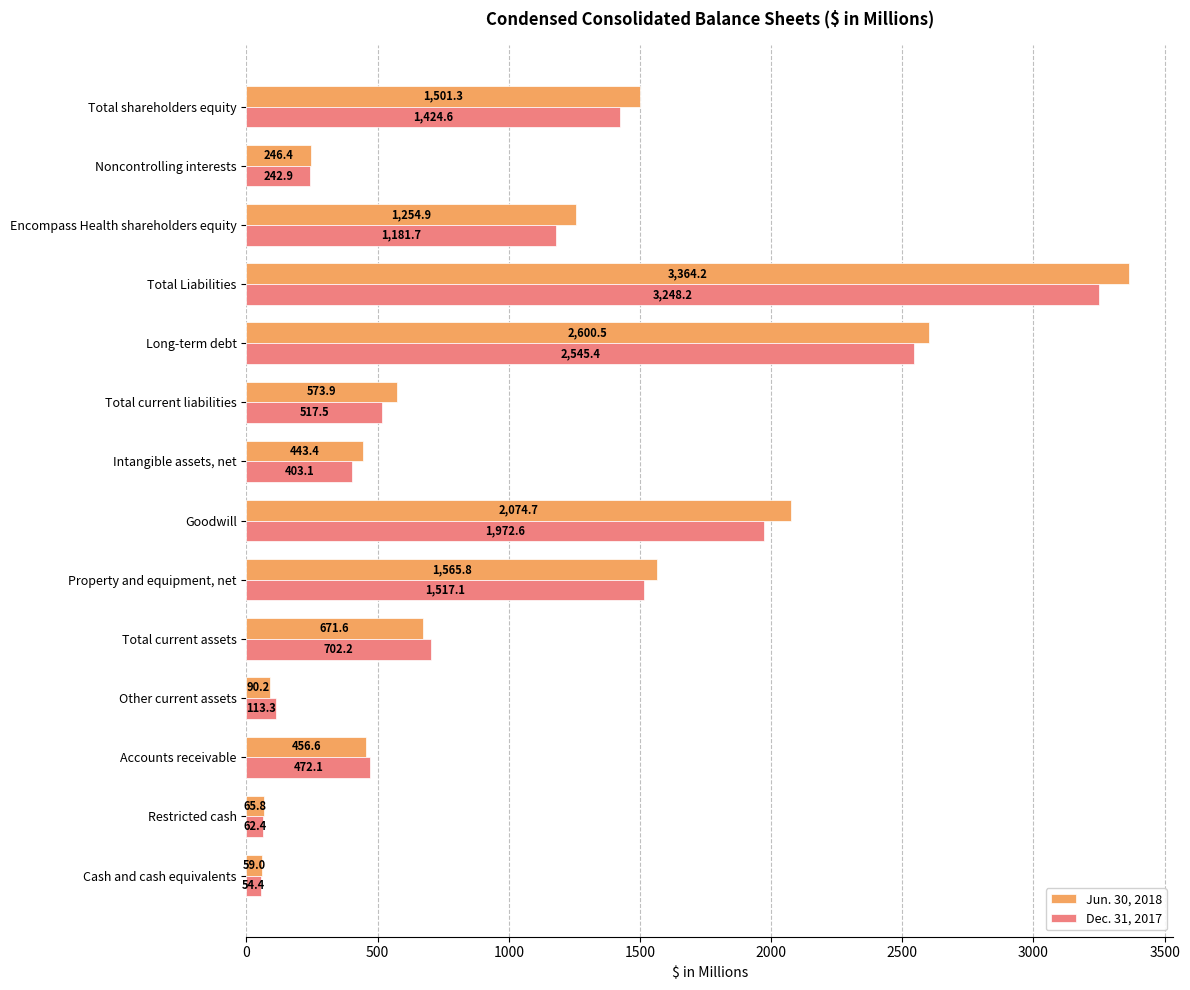

The value of Jun. 30, 2018 at Total Liabilities is 3364.2. True or false?

True